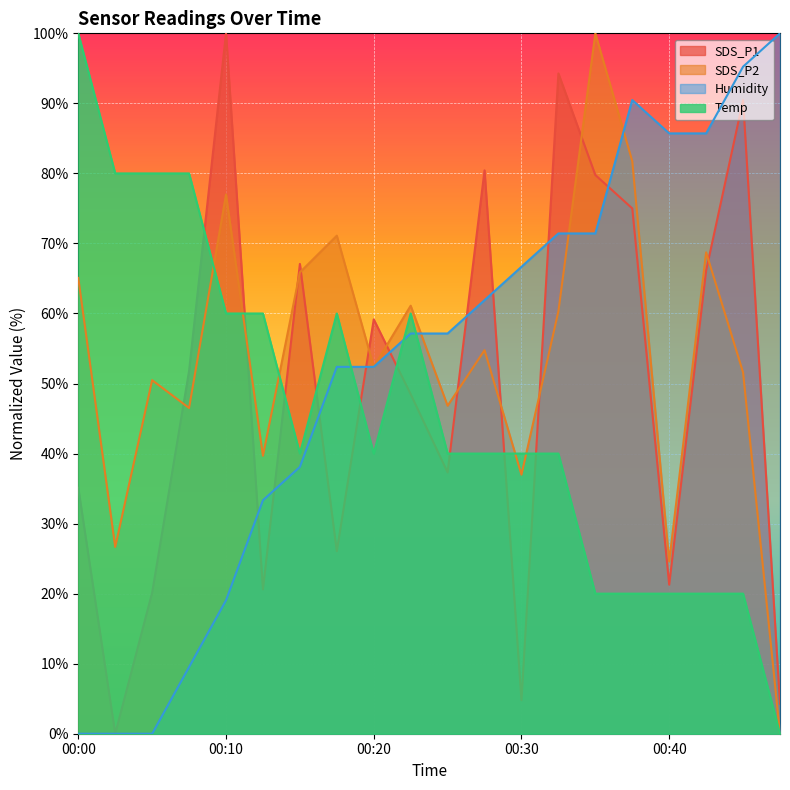

What is the sum of the SDS_P2 values at 00:17 and 00:42?

139.8